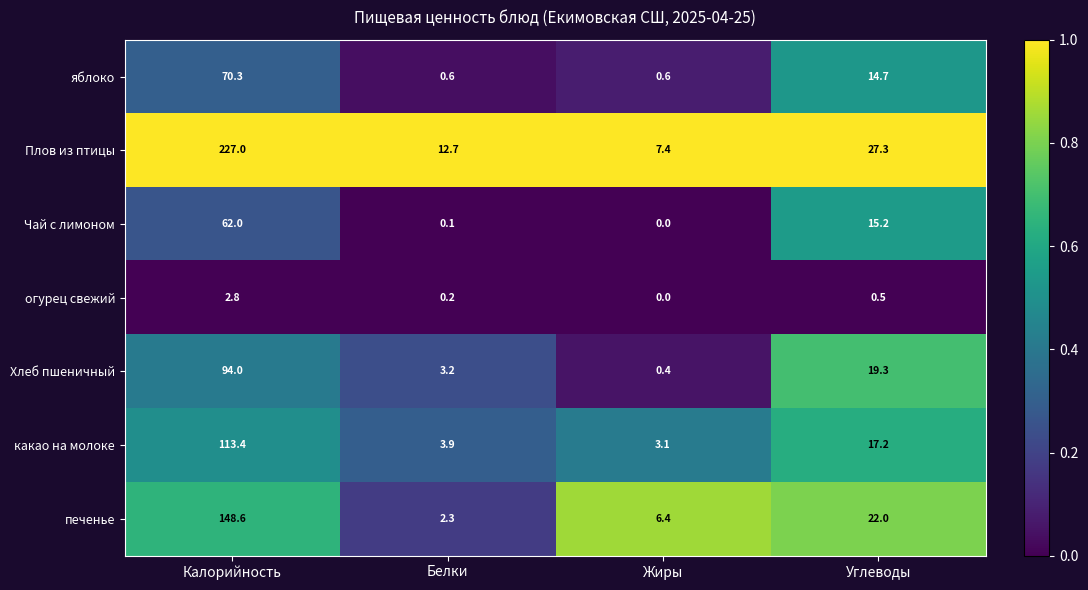

How many series are shown in this chart?

7